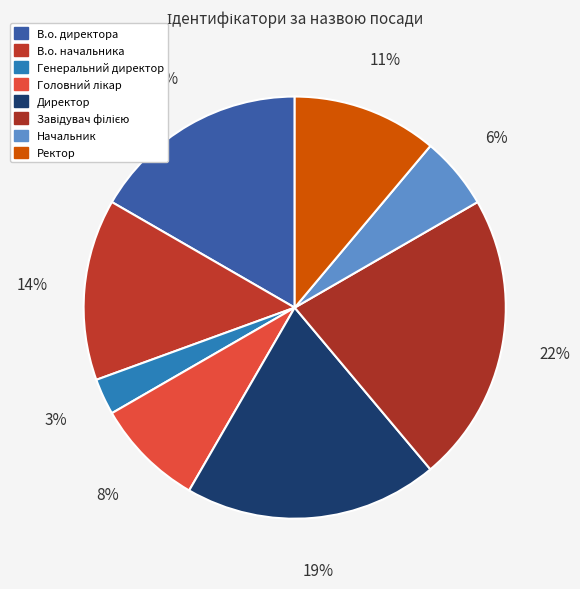

Combined, do Директор and Начальник account for over 50%?

No